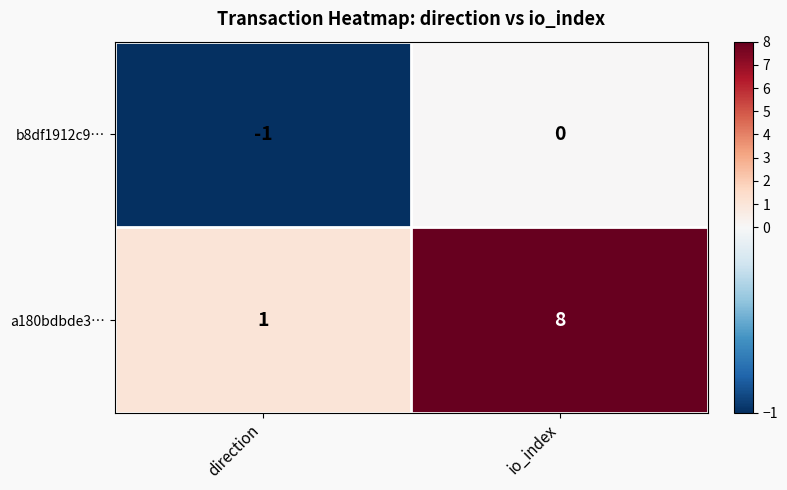

How many values in the b8df1912c9… series are below 0?

1